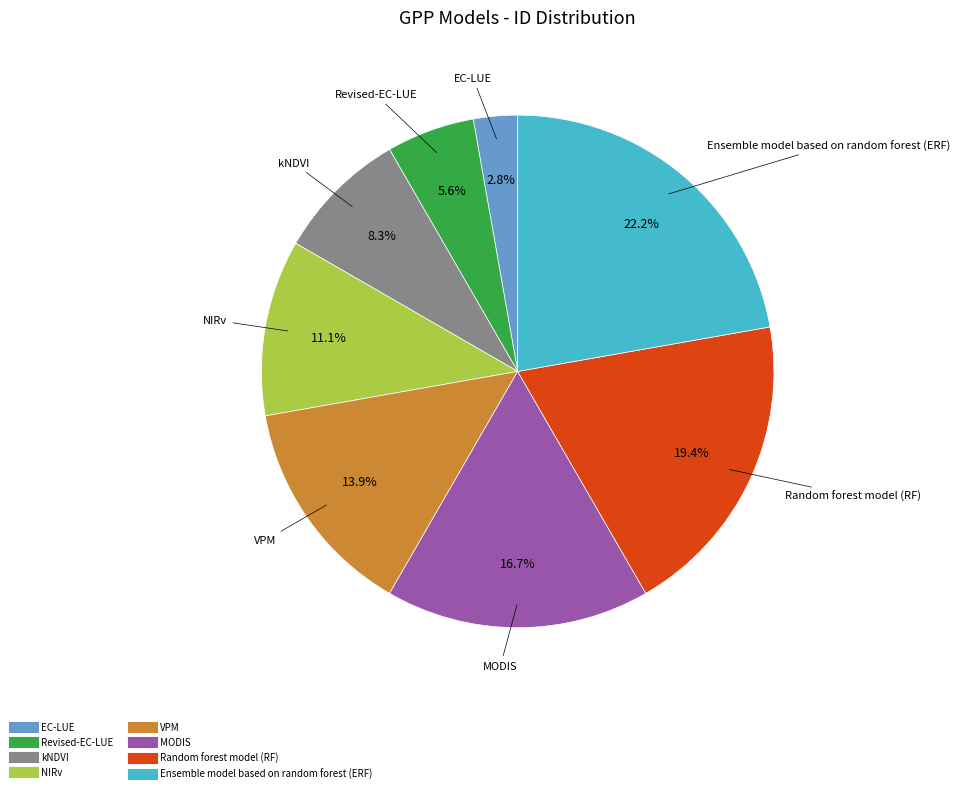

How much of the chart is everything except MODIS?

83.3%